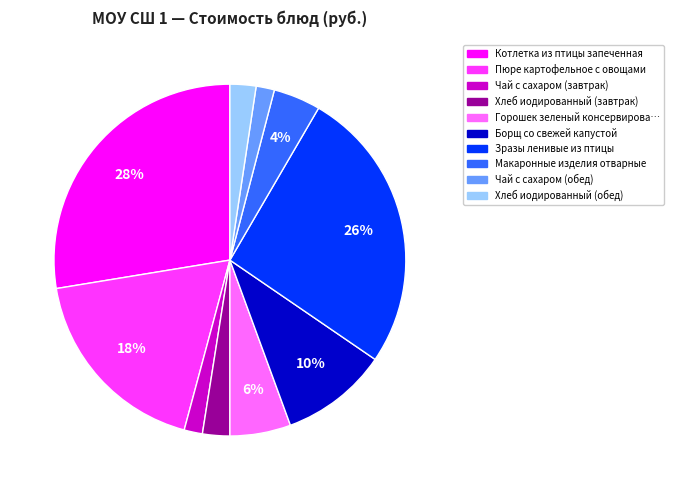

How many segments does this pie chart have?

10